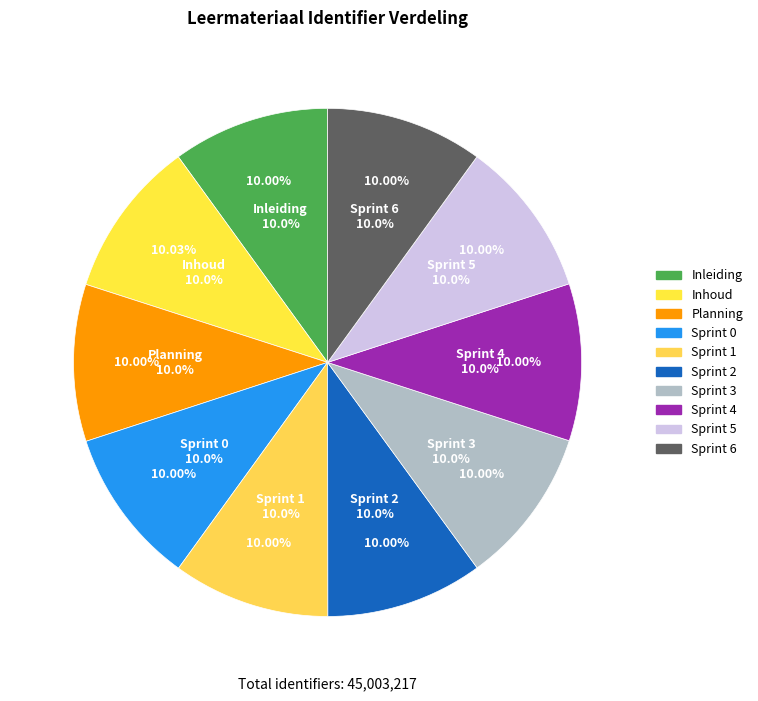

What percentage is the Sprint 1 slice, to the nearest percent?

10%